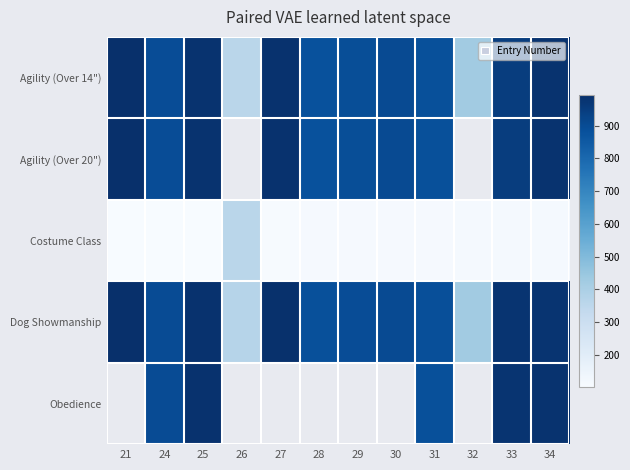

What is the minimum value for Agility (Over 14")?

359.0